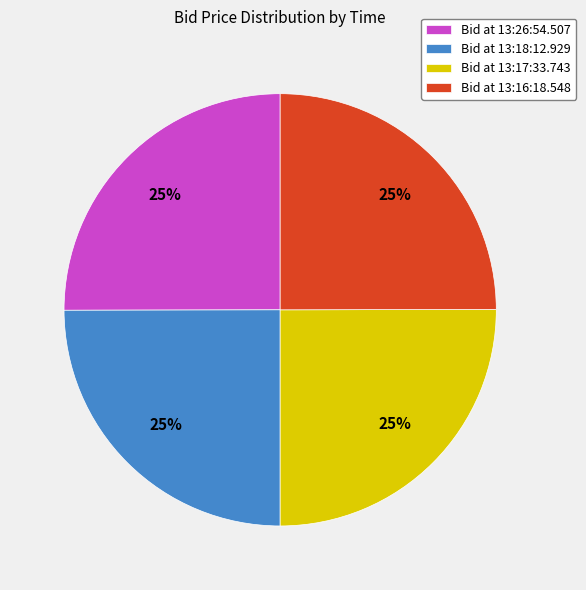

Is it true that Bid at 13:17:33.743 is 19% of the pie?

False